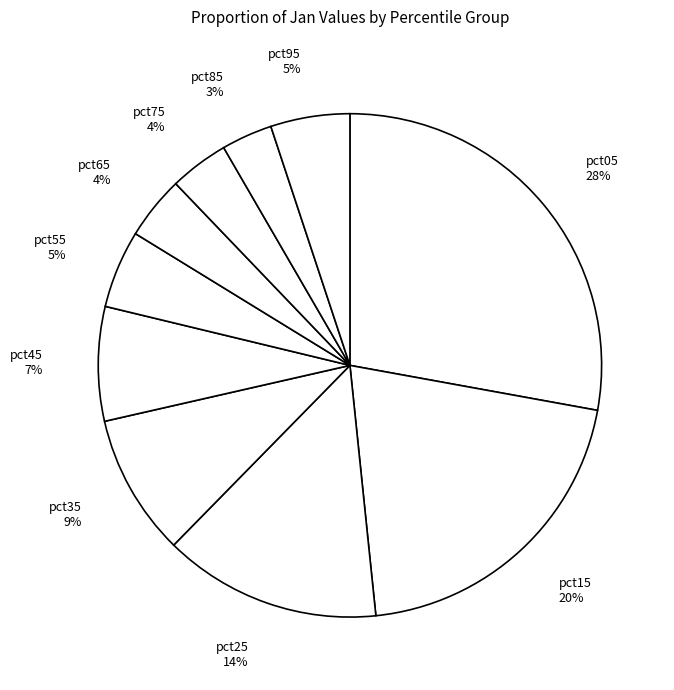

Is there a majority slice in this chart?

No